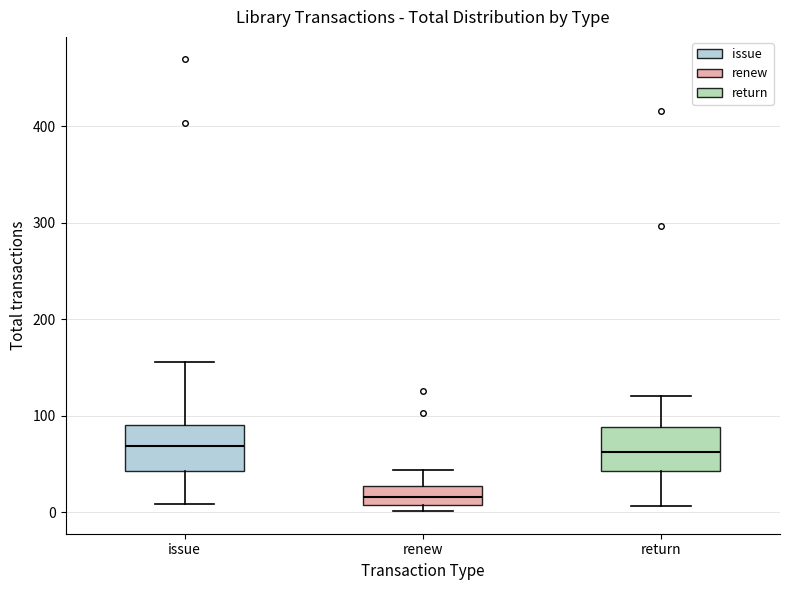

Where does the median line of the box for issue sit on the y-axis? The values are not printed on the chart, so give them approximately, as read against the axis.

70